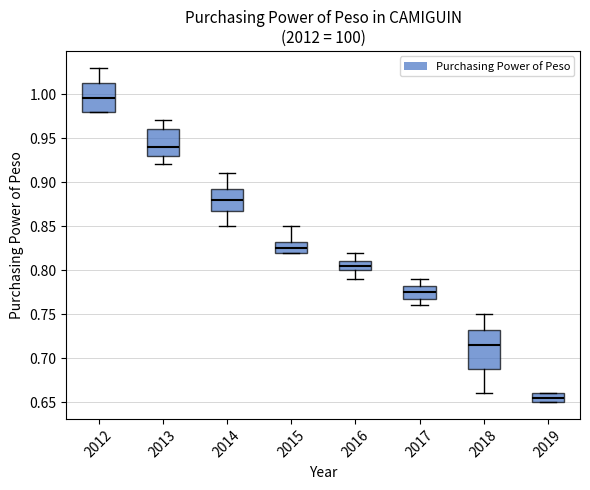

Reading left to right, read every box against the y-axis: the position of its median line, the range the box covers, and the ends of its whiskers. The values are not printed on the chart, so give them approximately, as read against the axis.

2012: median 0.995, box 0.980 to 1.015, whiskers 0.980 to 1.030
2013: median 0.940, box 0.930 to 0.960, whiskers 0.920 to 0.970
2014: median 0.880, box 0.870 to 0.895, whiskers 0.850 to 0.910
2015: median 0.825, box 0.820 to 0.835, whiskers 0.820 to 0.850
2016: median 0.805, box 0.800 to 0.810, whiskers 0.790 to 0.820
2017: median 0.775, box 0.770 to 0.785, whiskers 0.760 to 0.790
2018: median 0.715, box 0.690 to 0.735, whiskers 0.660 to 0.750
2019: median 0.655, box 0.650 to 0.660, whiskers 0.650 to 0.660